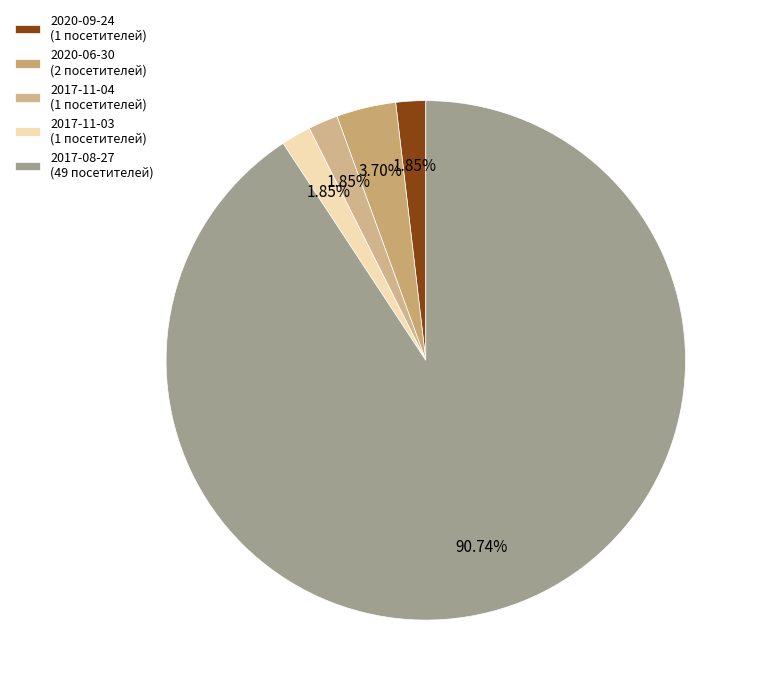

Which has a higher value, 2017-11-04 or 2020-06-30?

2020-06-30